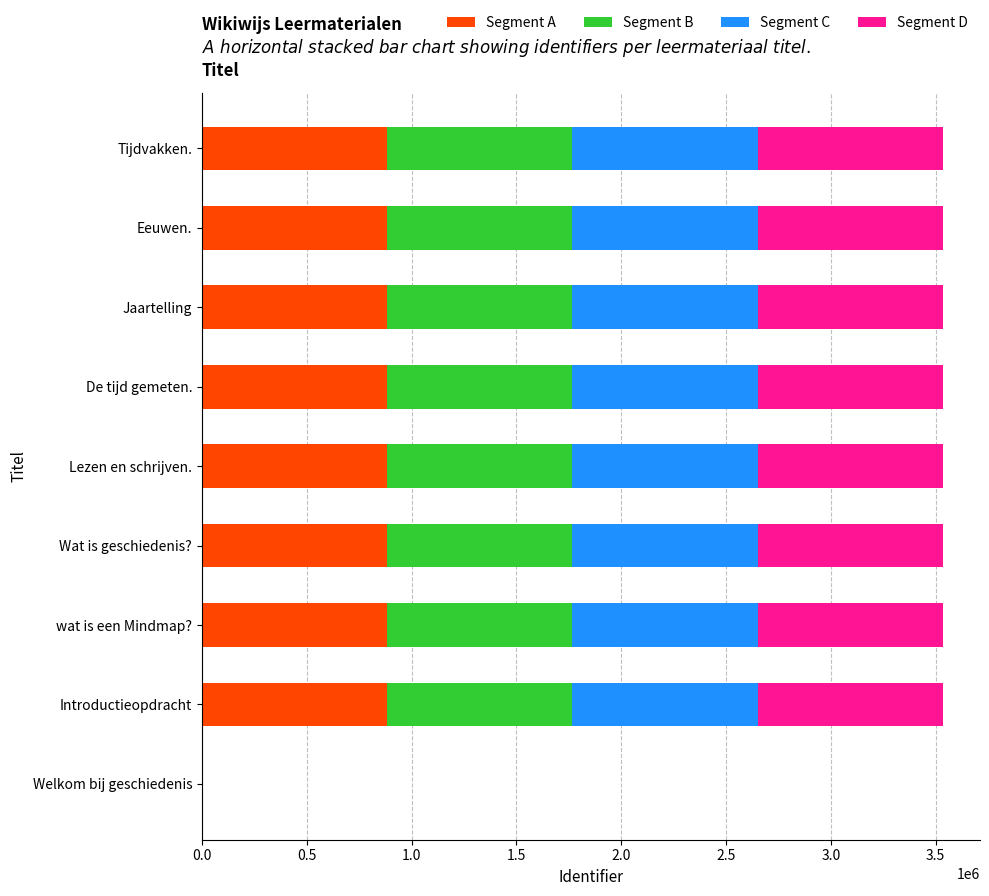

Is it true that Segment A equals 883766 at Tijdvakken.?

True